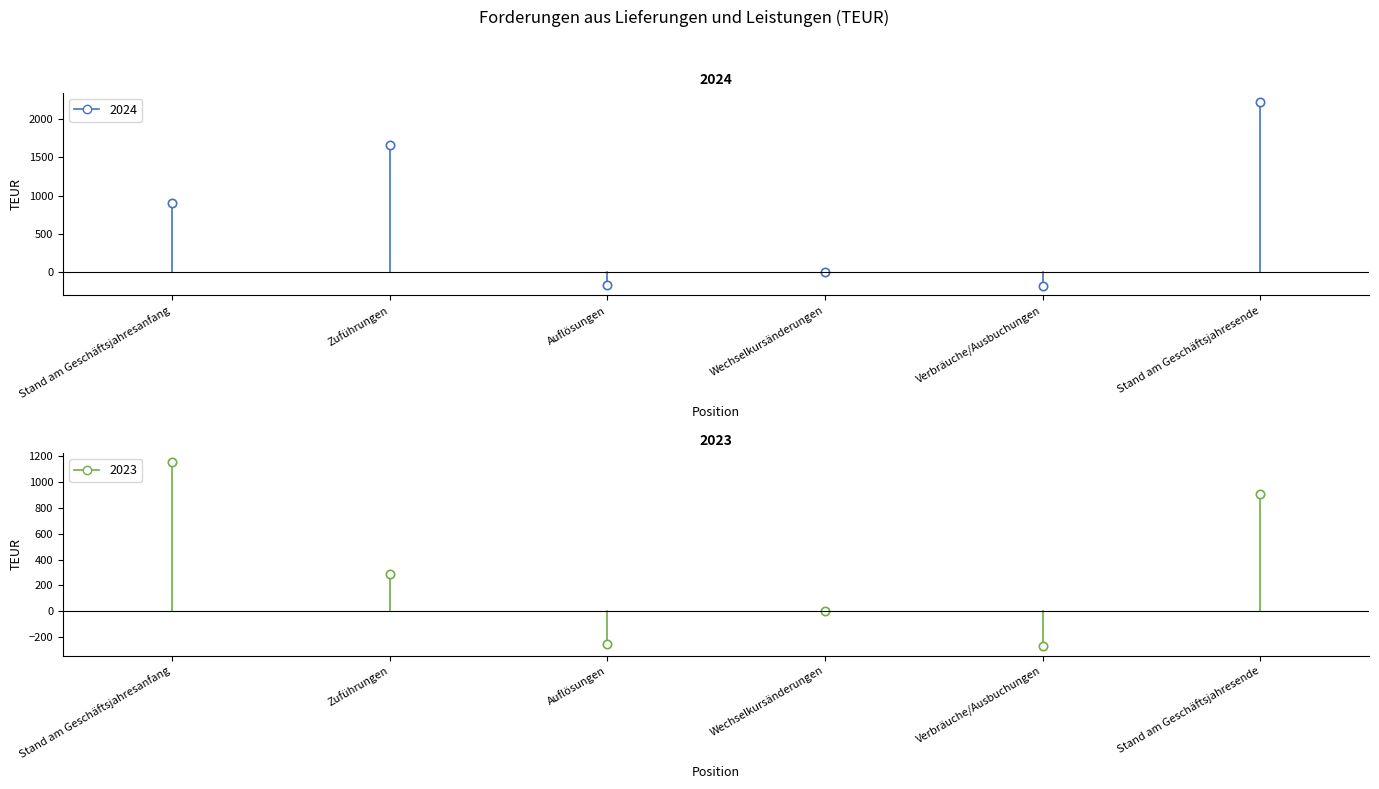

Reading left to right, transcribe all the data shown in this chart.

2024: Stand am Geschäftsjahresanfang=906	Zuführungen=1657	Auflösungen=-163	Wechselkursänderungen=3	Verbräuche/Ausbuchungen=-179	Stand am Geschäftsjahresende=2224
2023: Stand am Geschäftsjahresanfang=1156	Zuführungen=284	Auflösungen=-258	Wechselkursänderungen=-2	Verbräuche/Ausbuchungen=-274	Stand am Geschäftsjahresende=906